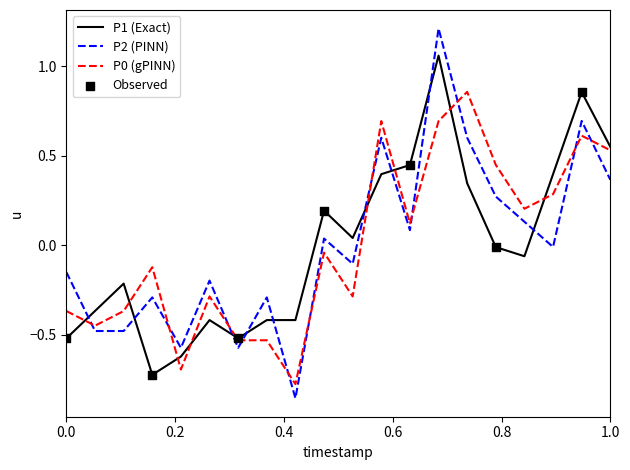

How many intersections are there between P2 (PINN) and P1 (Exact)?

9